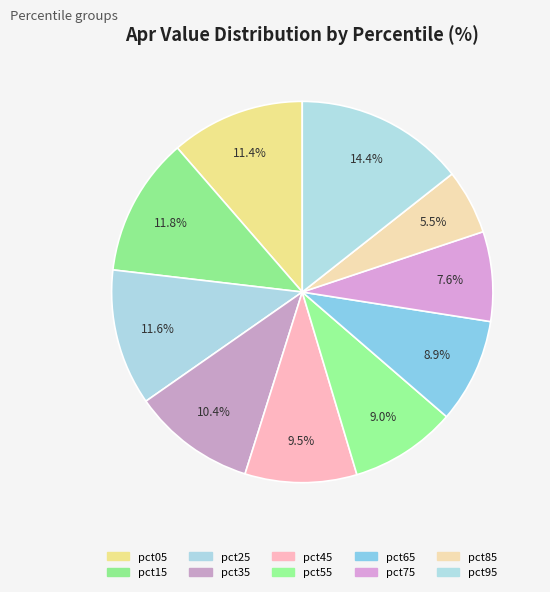

Rank the categories by value from highest to lowest.

pct95, pct15, pct25, pct05, pct35, pct45, pct55, pct65, pct75, pct85